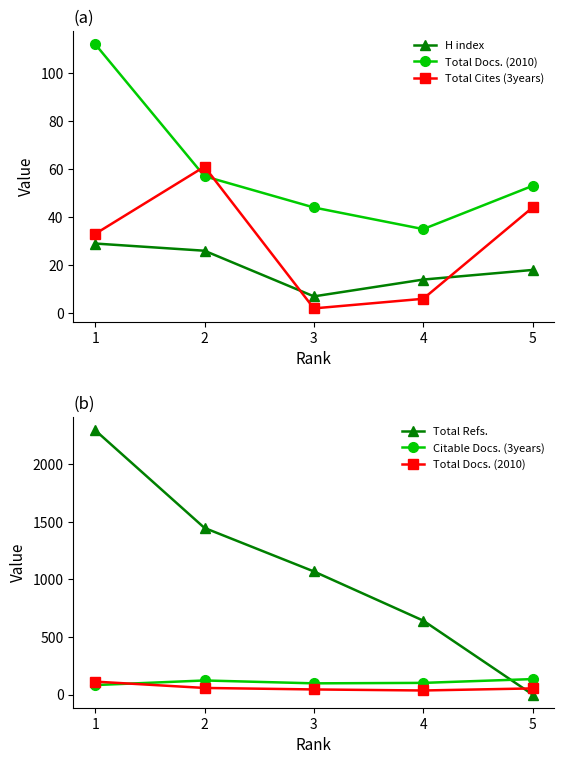

Where do Total Docs. (2010) and Total Cites (3years) first cross each other?

1 and 2